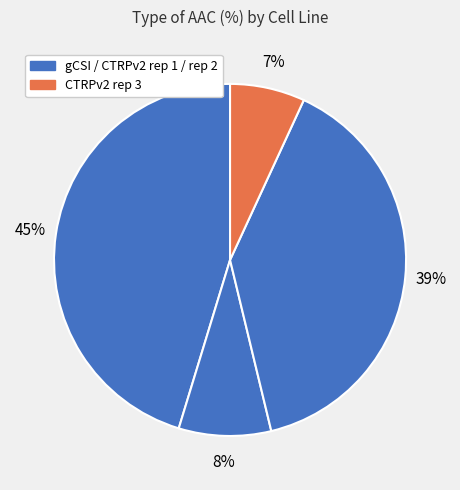

How many slices are in this pie chart?

4